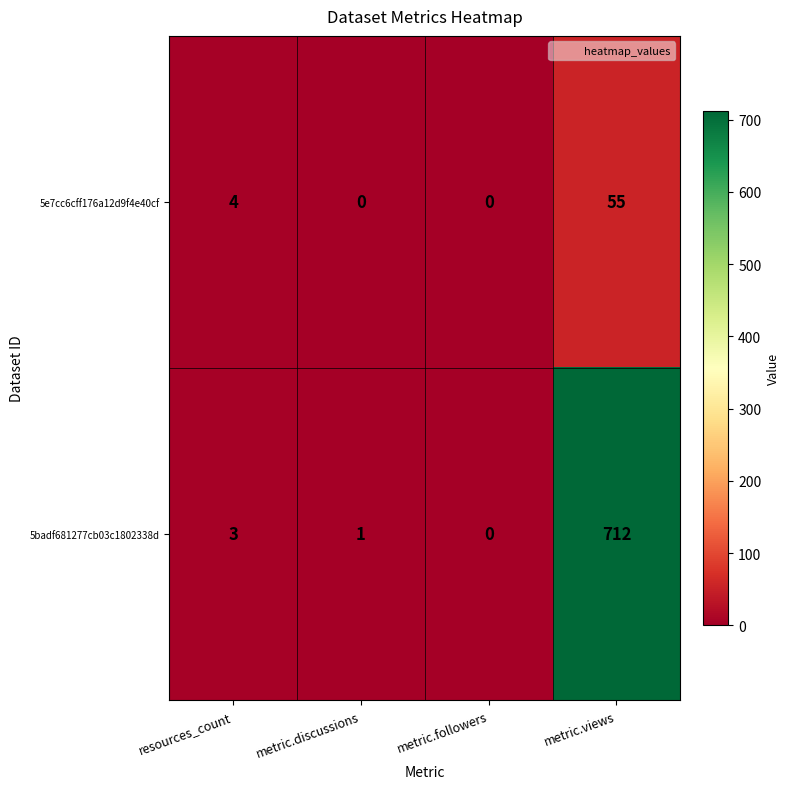

Which category has the highest value in the 5badf681277cb03c1802338d series?

metric.views